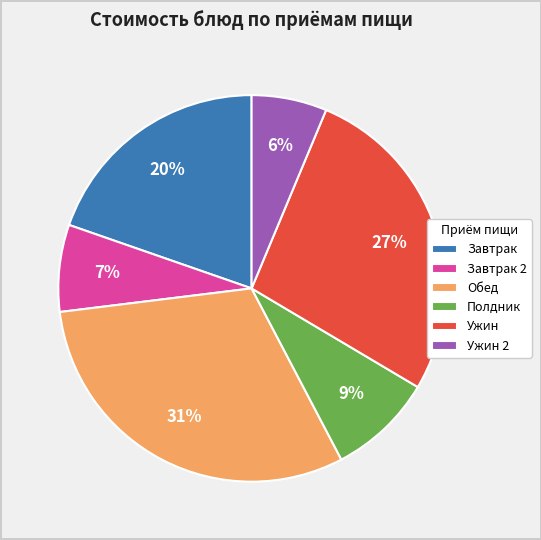

To the nearest percent, what is the average slice percentage?

17%